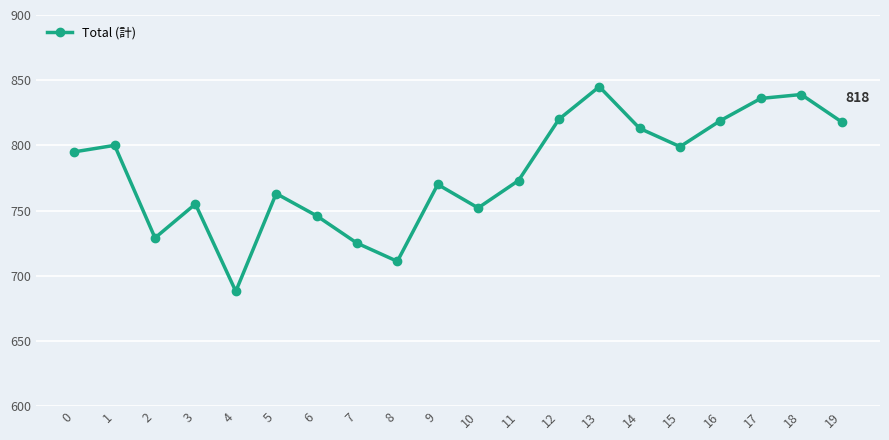

Between 4 and 10, which is larger?

10